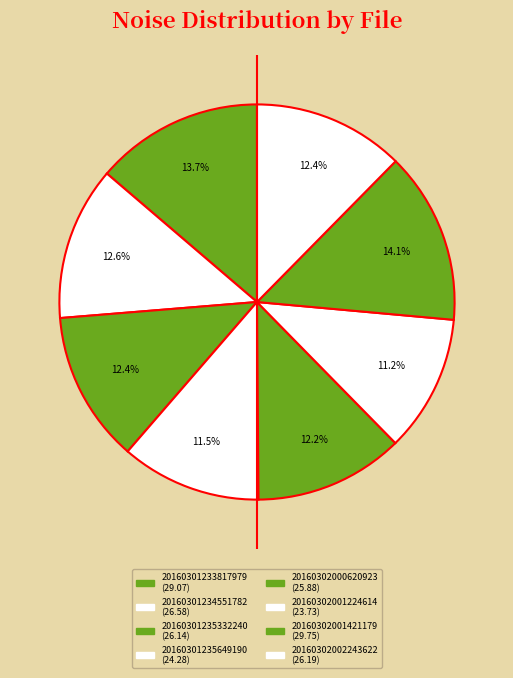

How many slices are in this pie chart?

8